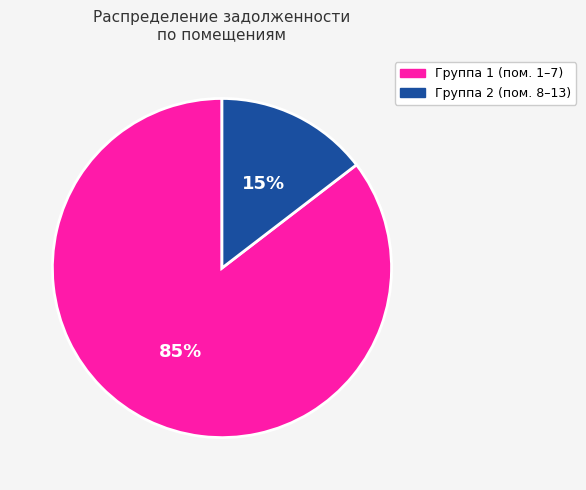

To the nearest percent, what is the average slice percentage?

50%